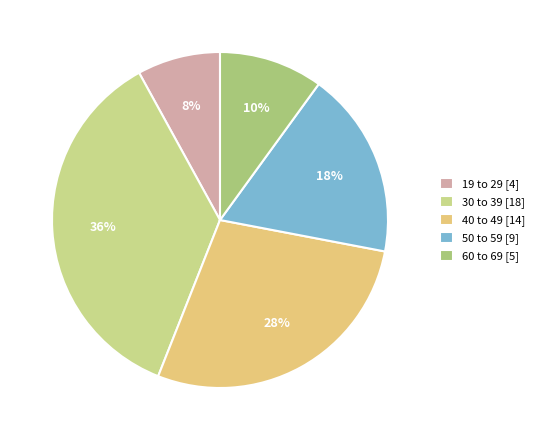

True or false: 19 to 29 accounts for 8% of the total.

True